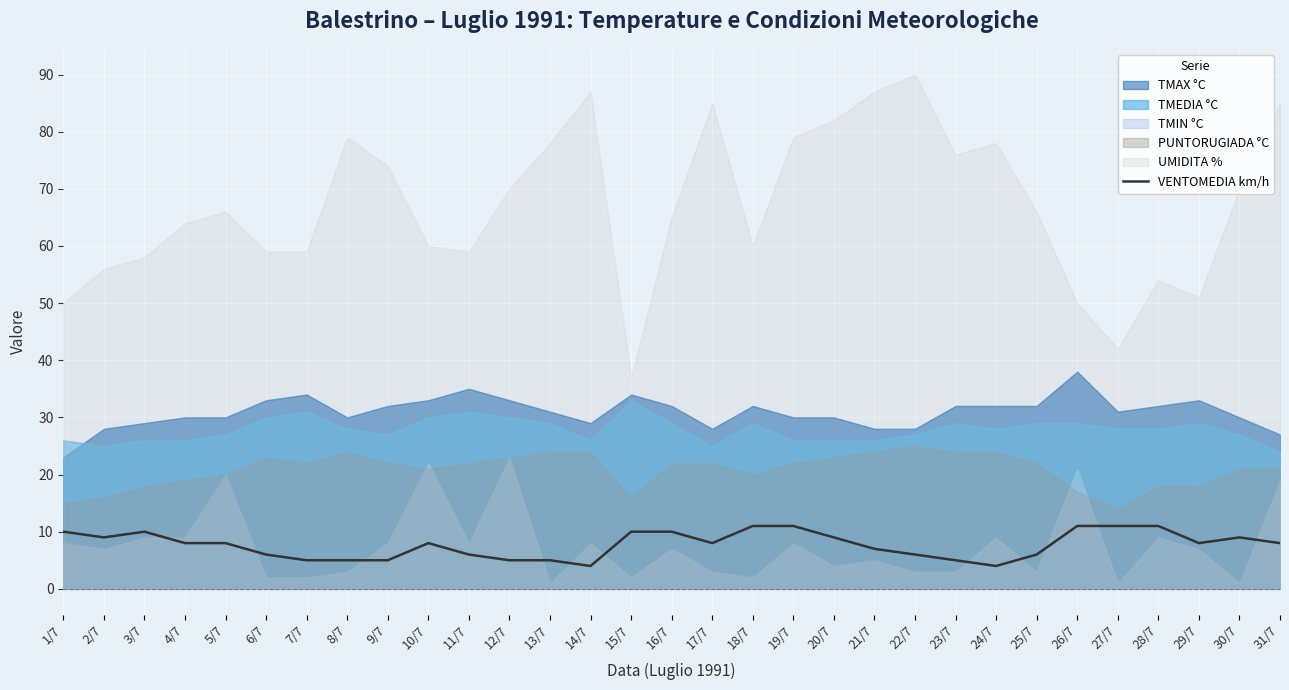

Rank the categories by value from lowest to highest.

14/7, 24/7, 7/7, 8/7, 9/7, 12/7, 13/7, 23/7, 6/7, 11/7, 22/7, 25/7, 21/7, 4/7, 5/7, 10/7, 17/7, 29/7, 31/7, 2/7, 20/7, 30/7, 1/7, 3/7, 15/7, 16/7, 18/7, 19/7, 26/7, 27/7, 28/7